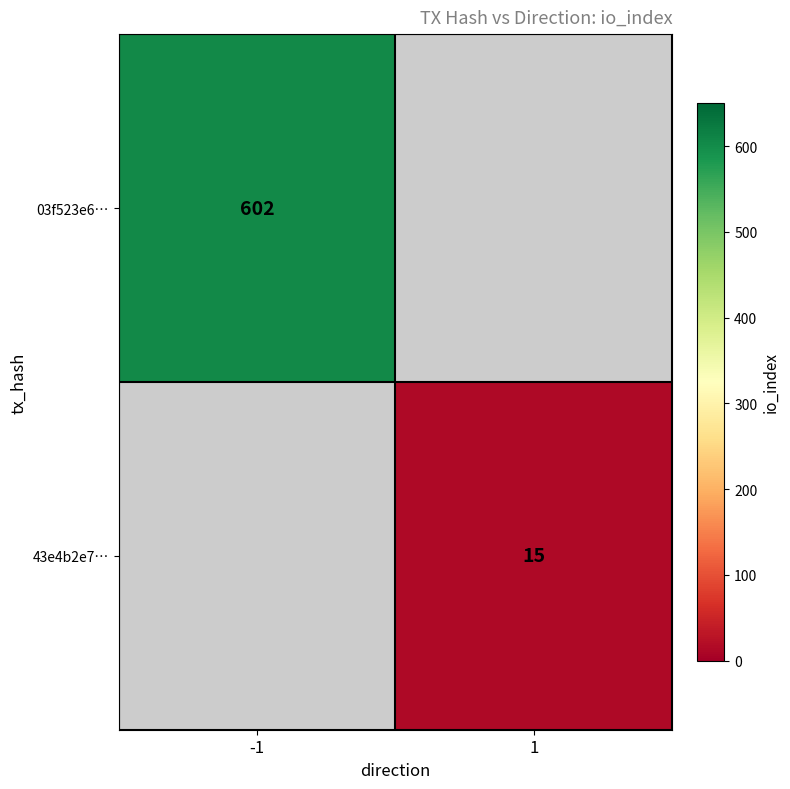

True or false: 43e4b2e7… has a value of 15 at 1.

True